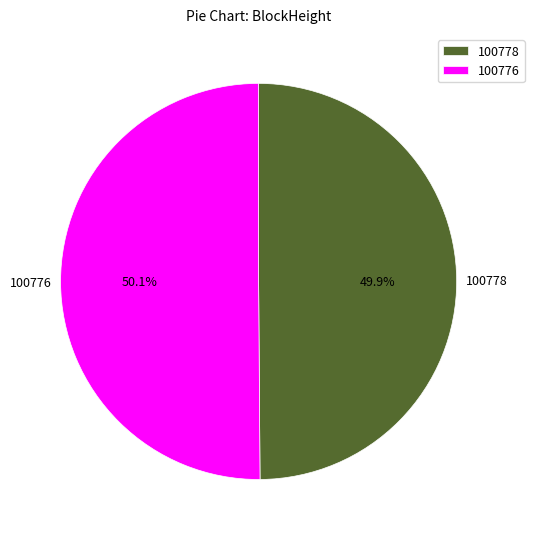

Approximately how many times larger is the value at 100778 compared to 100776?

1.0